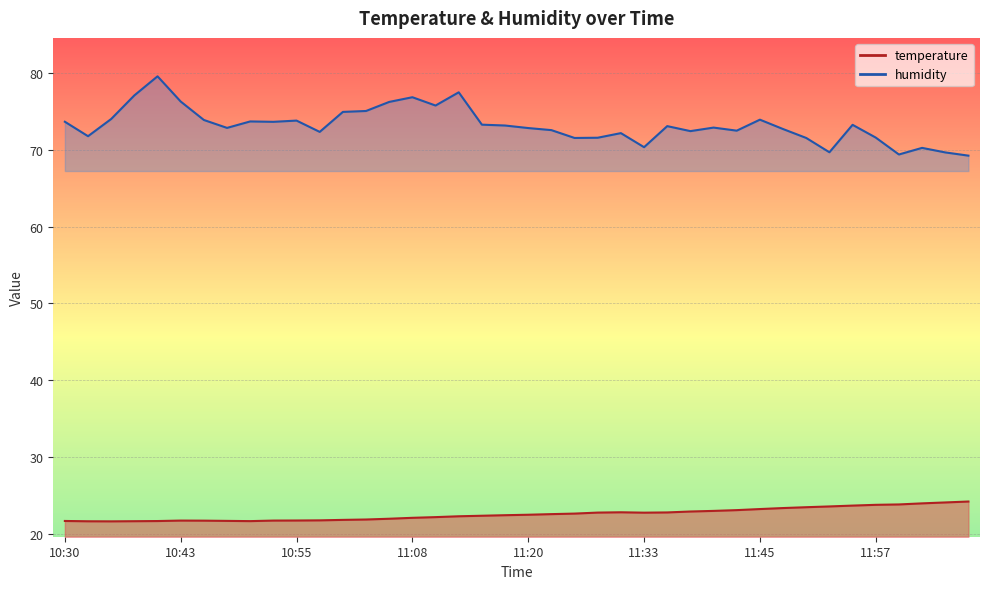

Where does the temperature series first go above 22?

11:08